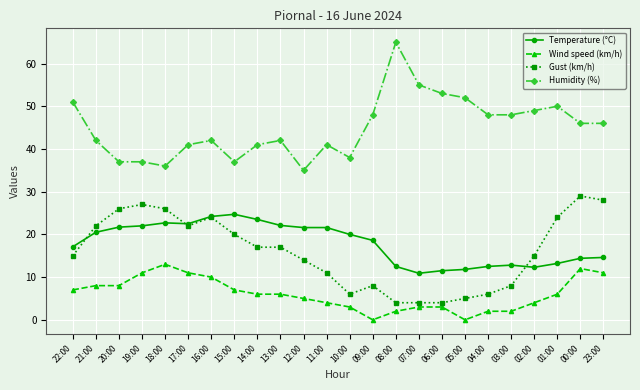

The Temperature (°C) series shows 3.2 at 07:00. True or false?

False